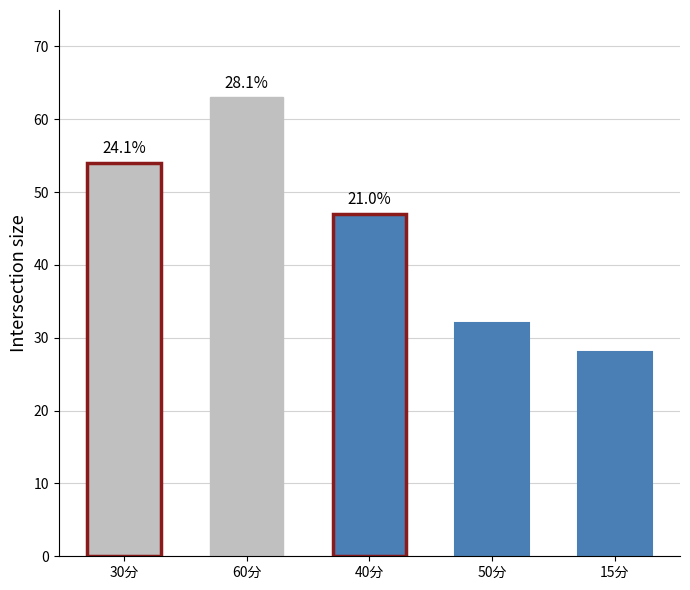

Is it true that the value at 15分 is 28?

True